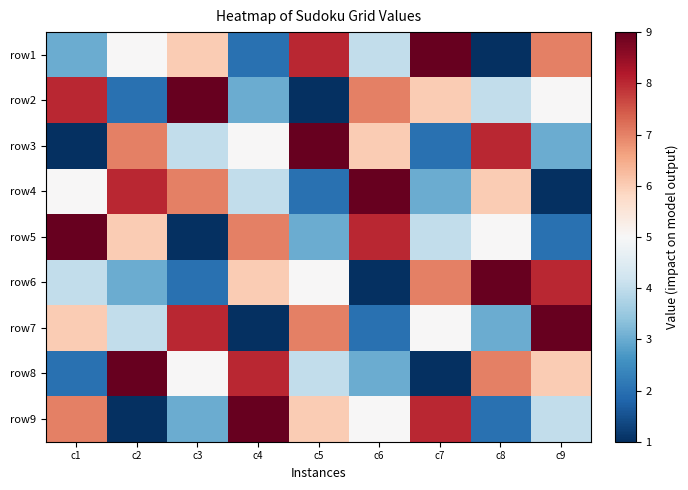

At which category is the sum across all series the highest?

c1